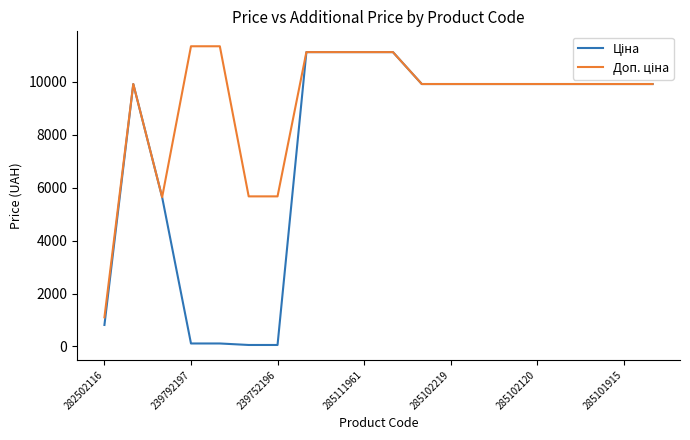

List the series in order of their overall mean, highest first.

Доп. ціна, Ціна